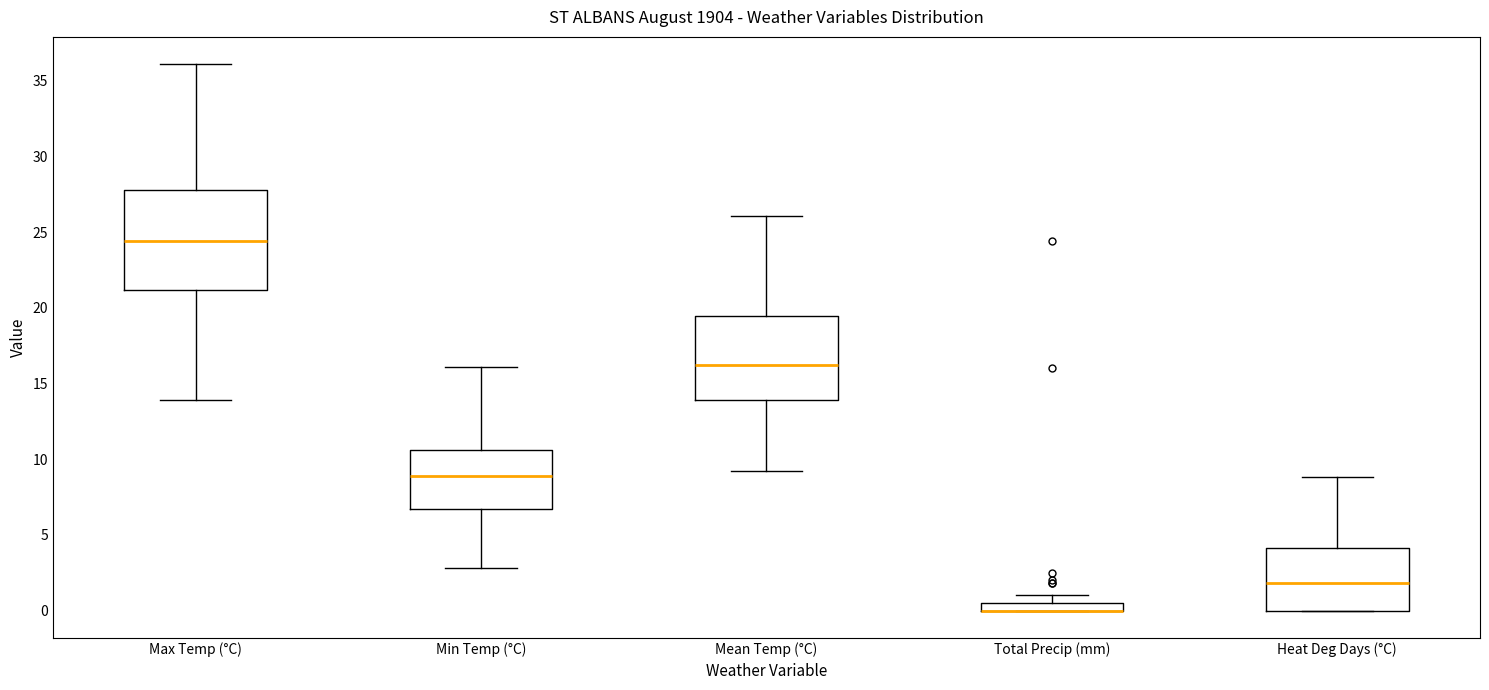

Comparing the boxes themselves (not the whiskers), which one is the tallest?

Max Temp (°C)